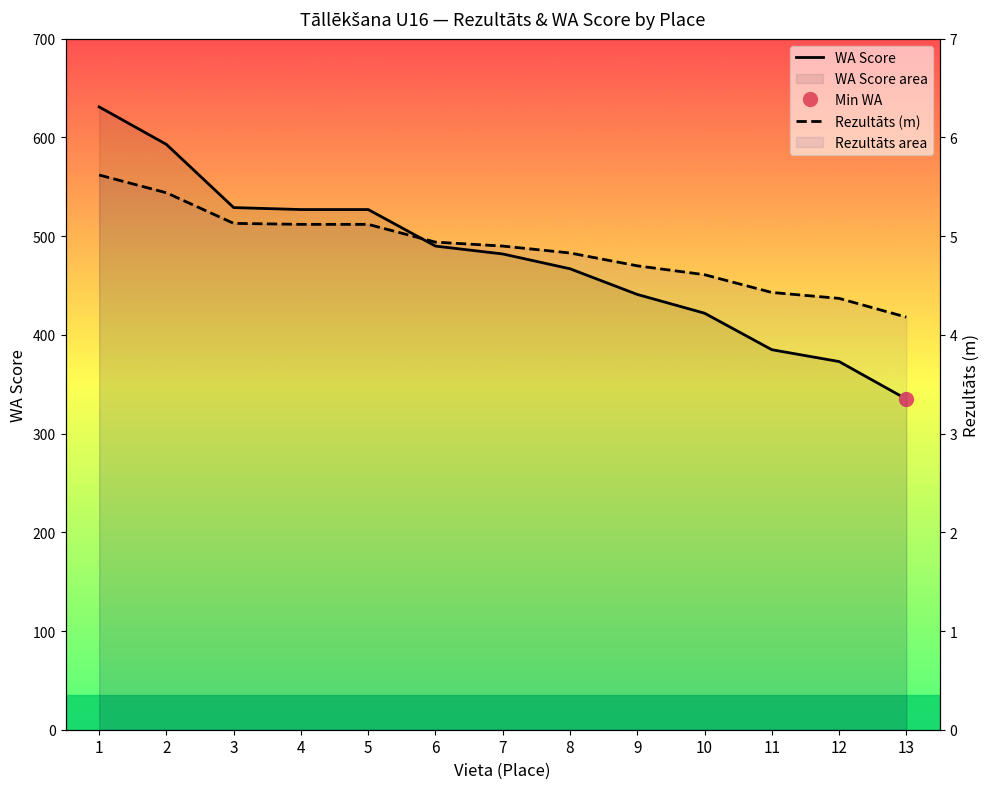

Reading left to right, transcribe all the data shown in this chart.

WA Score: 1=631.0	2=593.0	3=529.0	4=527.0	5=527.0	6=490.0	7=482.0	8=467.0	9=441.0	10=422.0	11=385.0	12=373.0	13=335.0
Rezultāts (m): 1=5.6	2=5.4	3=5.1	4=5.1	5=5.1	6=4.9	7=4.9	8=4.8	9=4.7	10=4.6	11=4.4	12=4.4	13=4.2